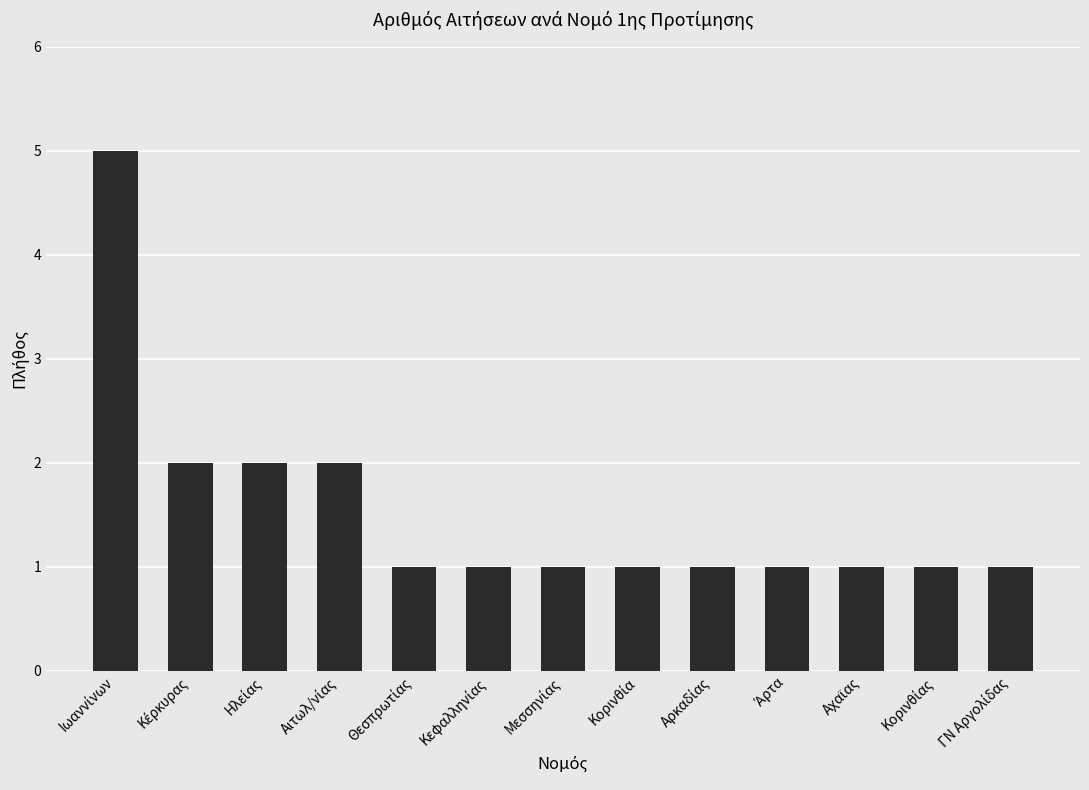

What is the maximum value shown in the chart?

5